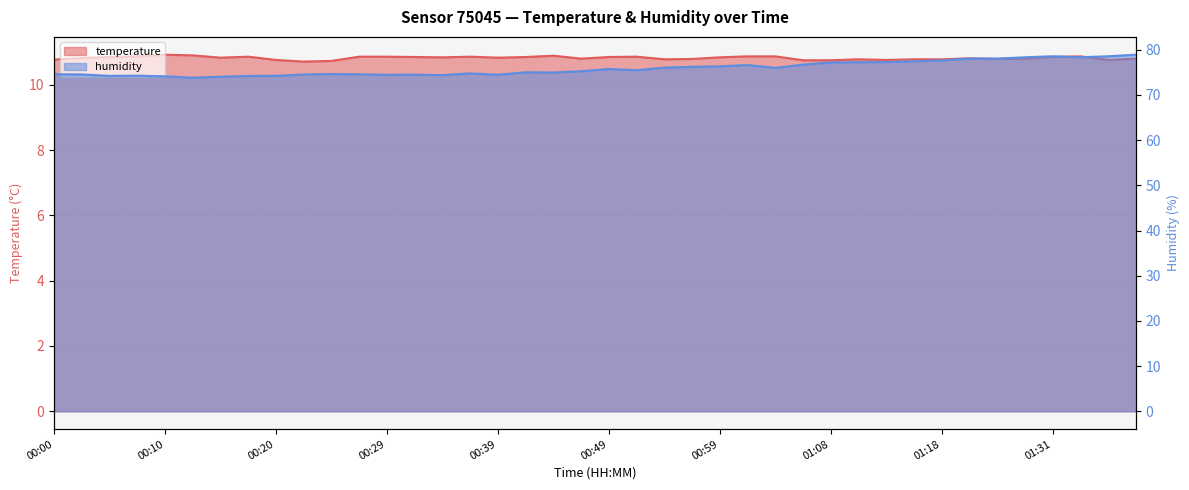

Which series has the largest range (max minus min)?

humidity